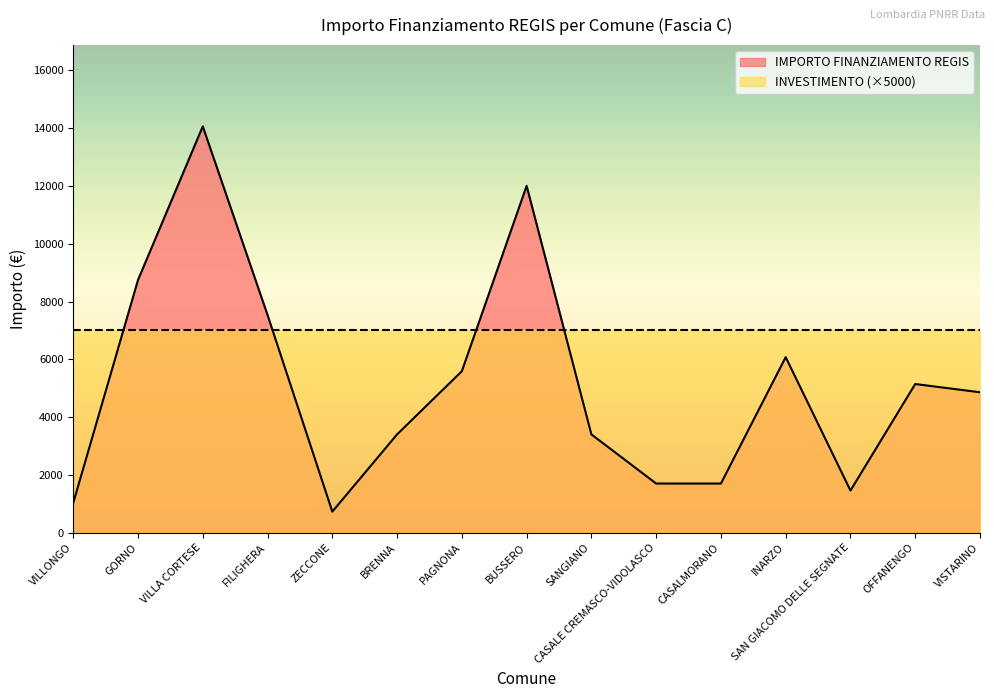

What is the difference between the values at INARZO and SANGIANO?

2673